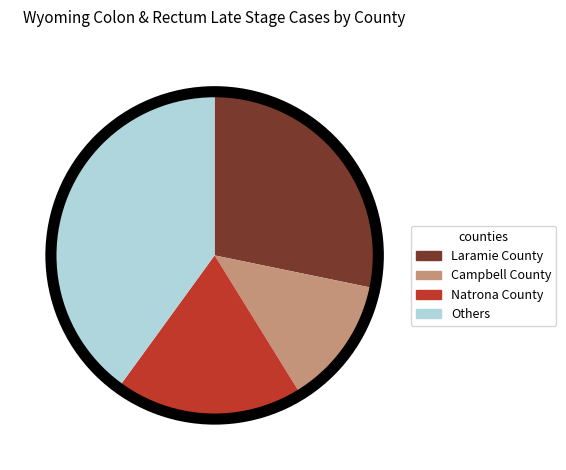

Is there any slice that represents more than half of the pie?

No